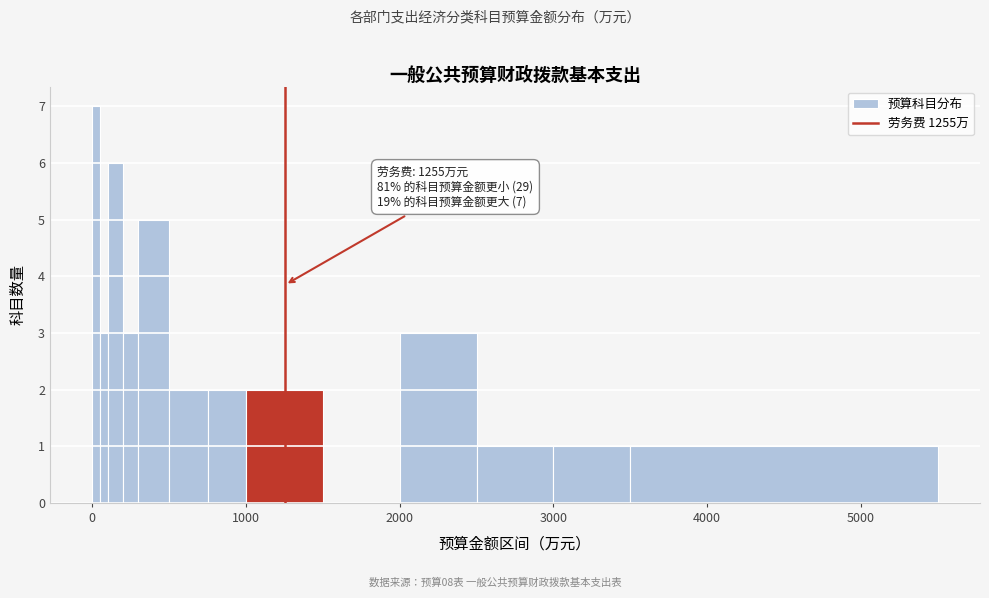

Around what value on the x-axis is the tallest bar? Give the approximate position of its centre, as read against the axis.

0